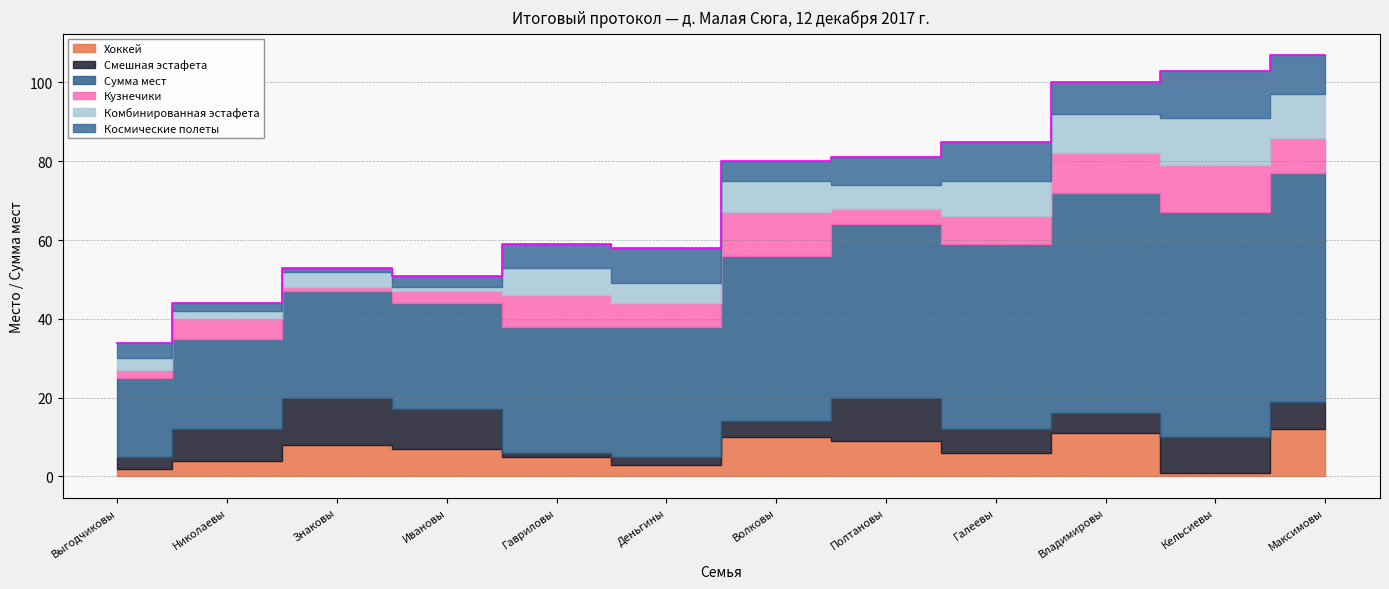

What are all the series names shown in the legend?

Хоккей, Смешная эстафета, Сумма мест, Кузнечики, Комбинированная эстафета, Космические полеты